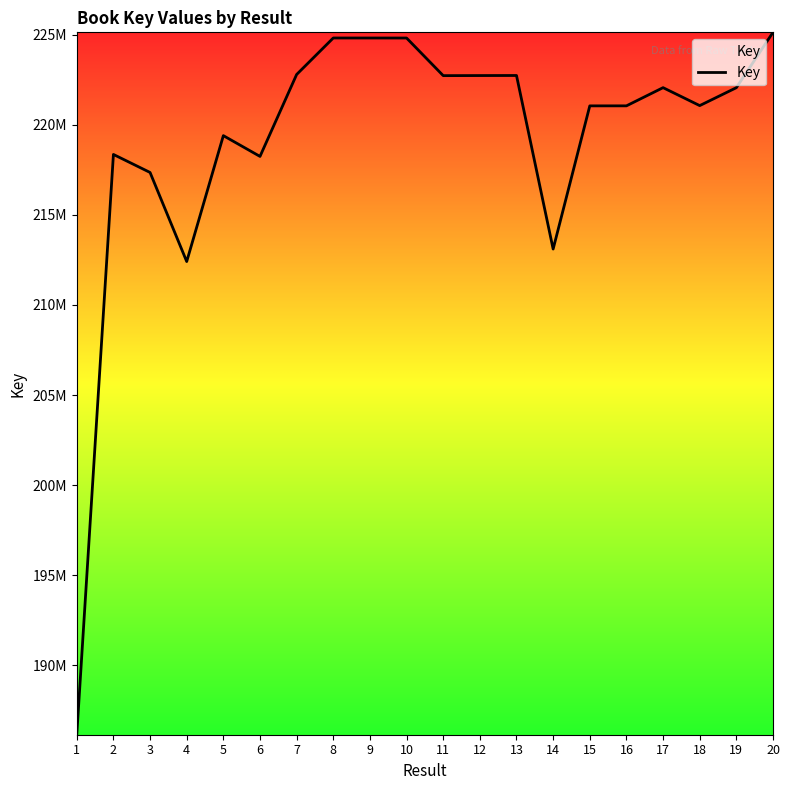

Which label corresponds to the smallest value in the chart?

1